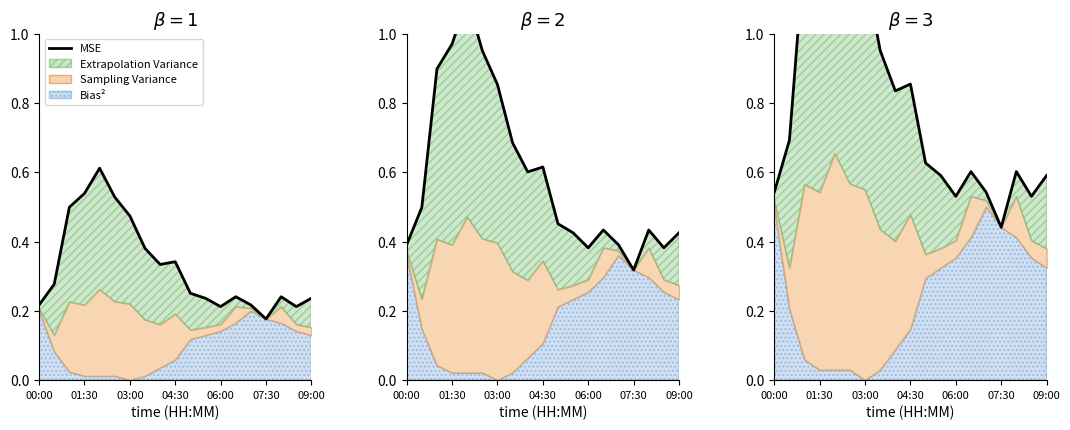

What is the approximate value at 03:00?

1.2